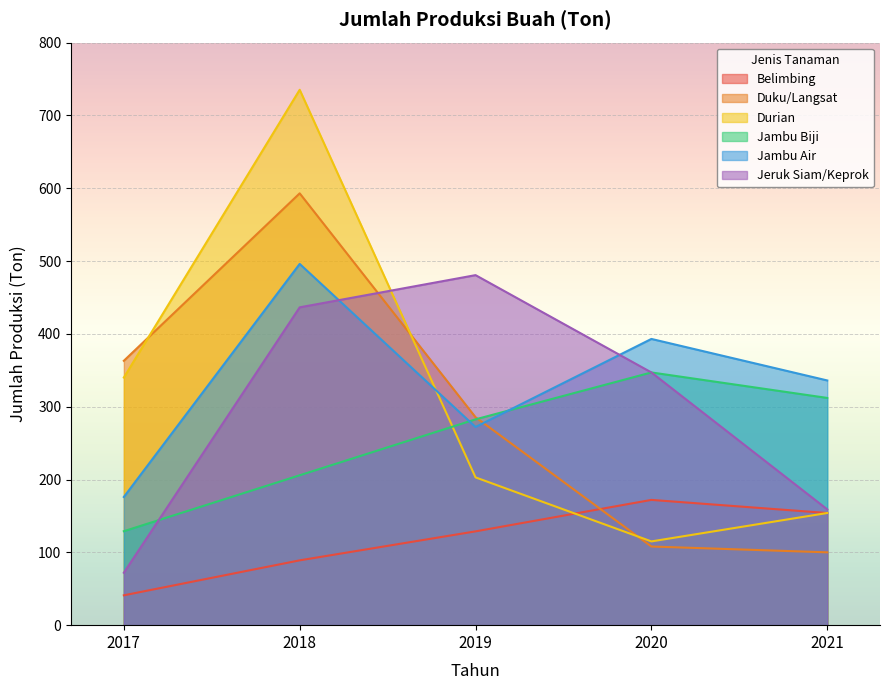

How many data points in Duku/Langsat are above 285?

3